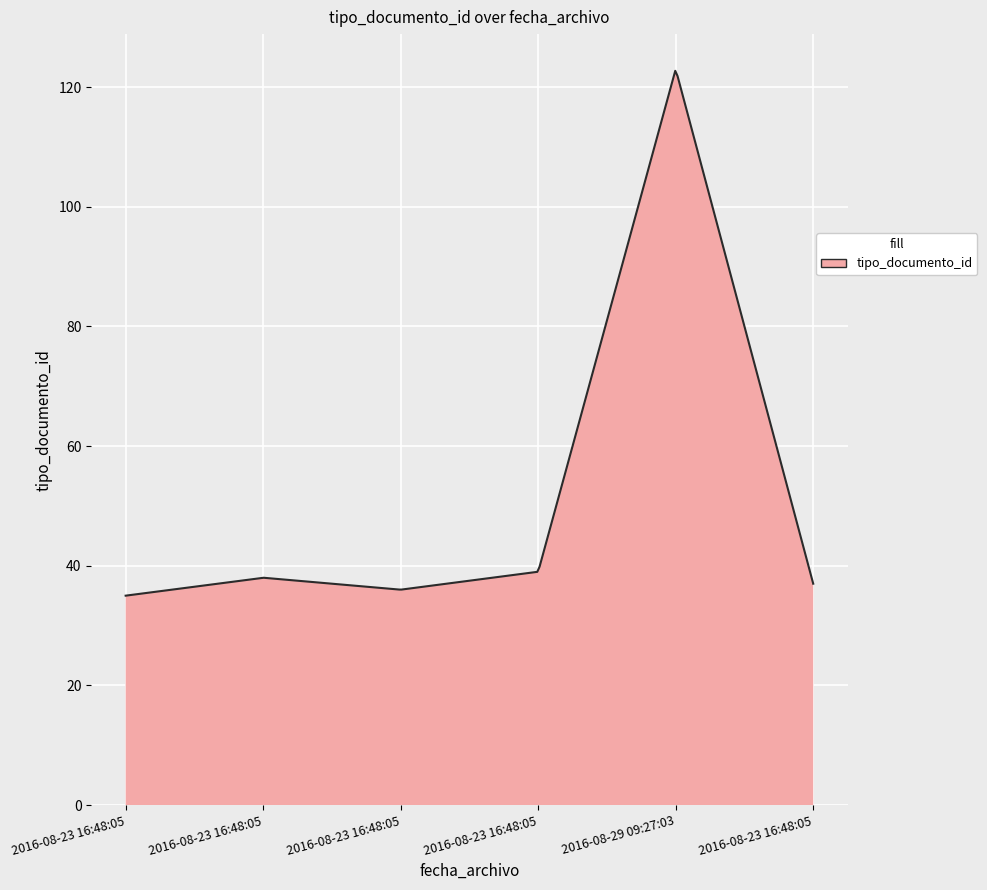

What is the minimum value shown in the chart?

35.0